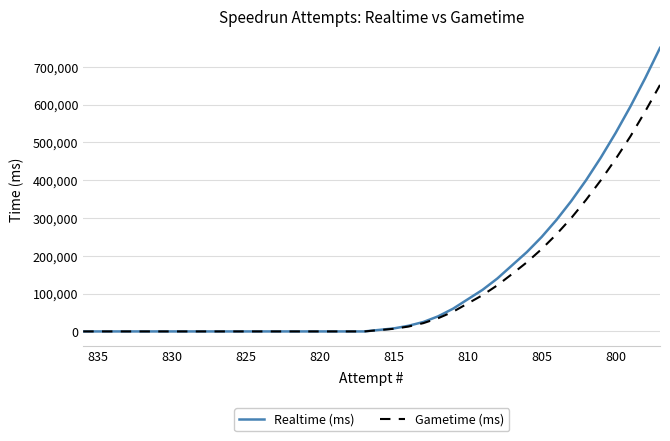

At how many categories does at least one series exceed 229992?

9